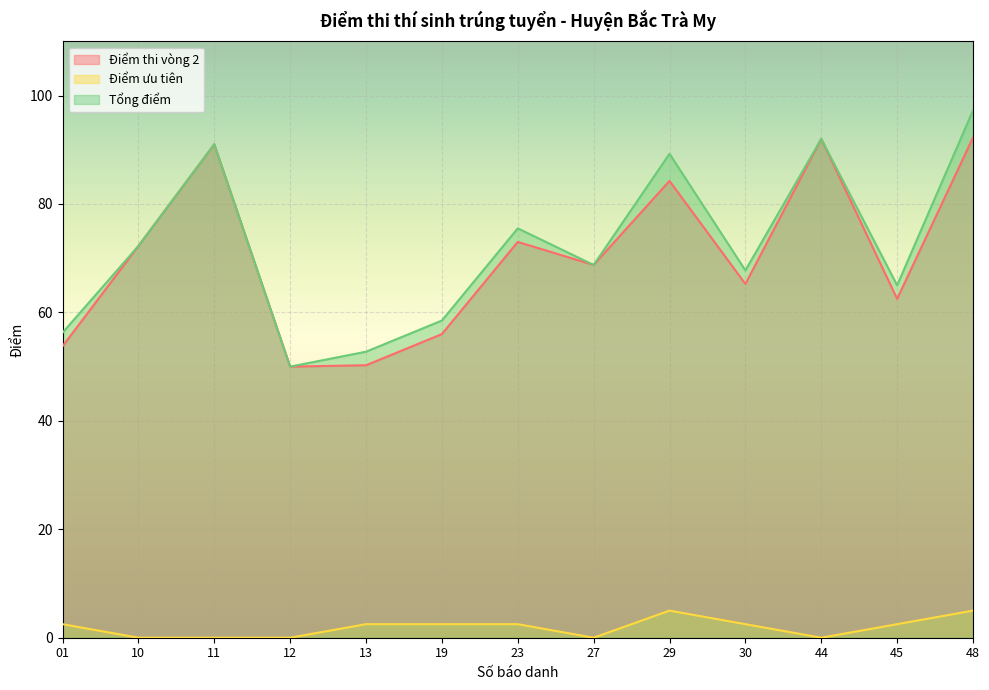

Reading left to right, what are all the values shown in this chart?

Điểm thi vòng 2: 53.8	72.2	91.0	50.0	50.2	56.0	73.0	68.8	84.2	65.2	92.0	62.5	92.2
Điểm ưu tiên: 2.5	0.0	0.0	0.0	2.5	2.5	2.5	0.0	5.0	2.5	0.0	2.5	5.0
Tổng điểm: 56.2	72.2	91.0	50.0	52.8	58.5	75.5	68.8	89.2	67.8	92.0	65.0	97.2